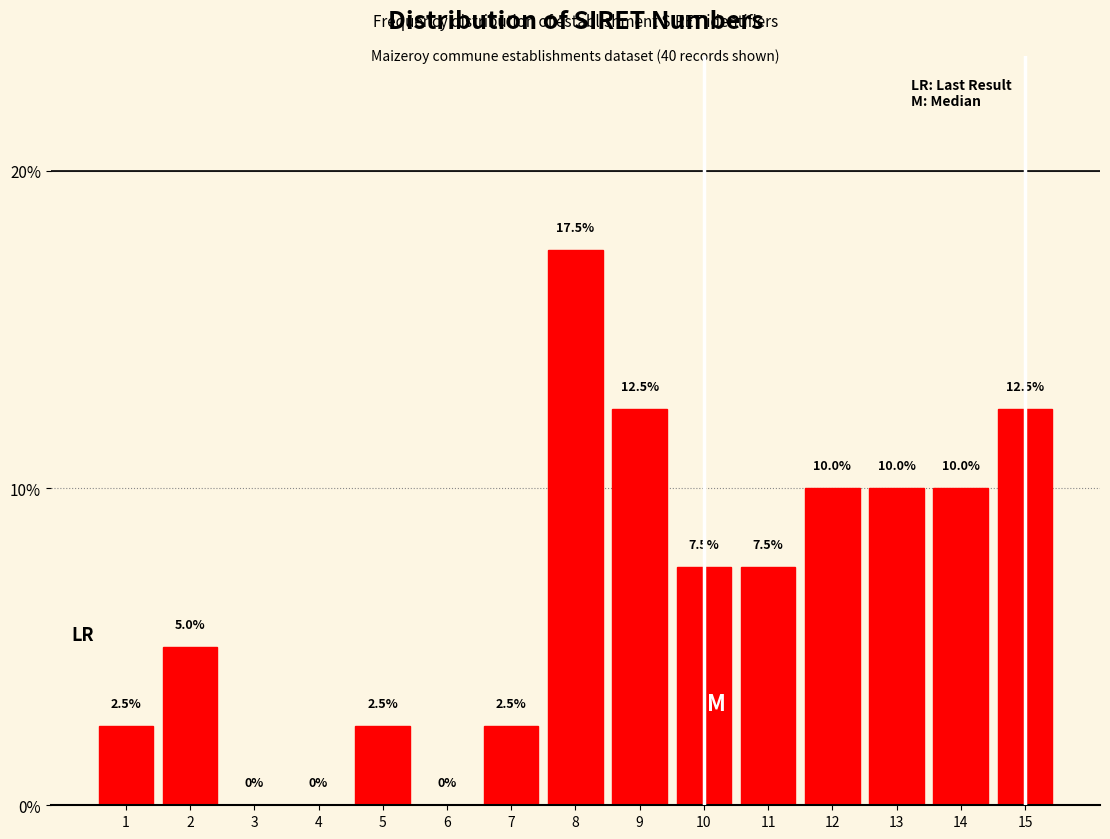

Reading right to left, extract all data points from this chart.

15=12.5	14=10.0	13=10.0	12=10.0	11=7.5	10=7.5	9=12.5	8=17.5	7=2.5	6=0.0	5=2.5	4=0.0	3=0.0	2=5.0	1=2.5